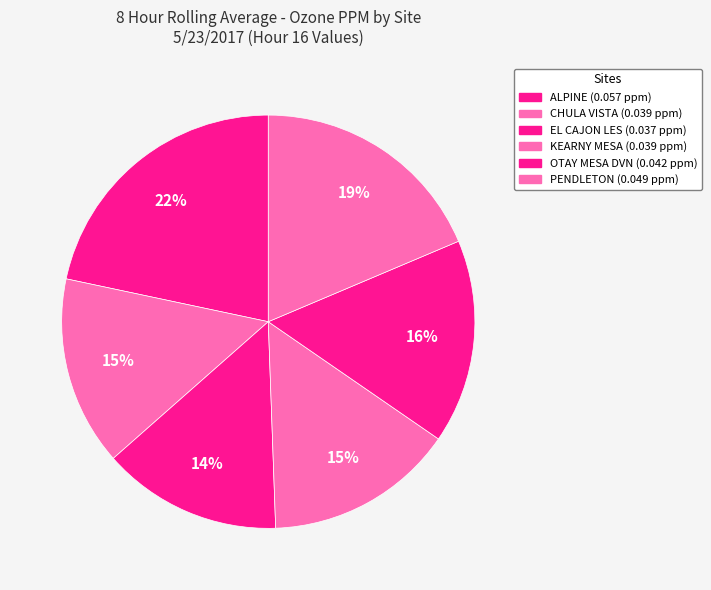

What is the smallest slice in the pie chart?

EL CAJON LES